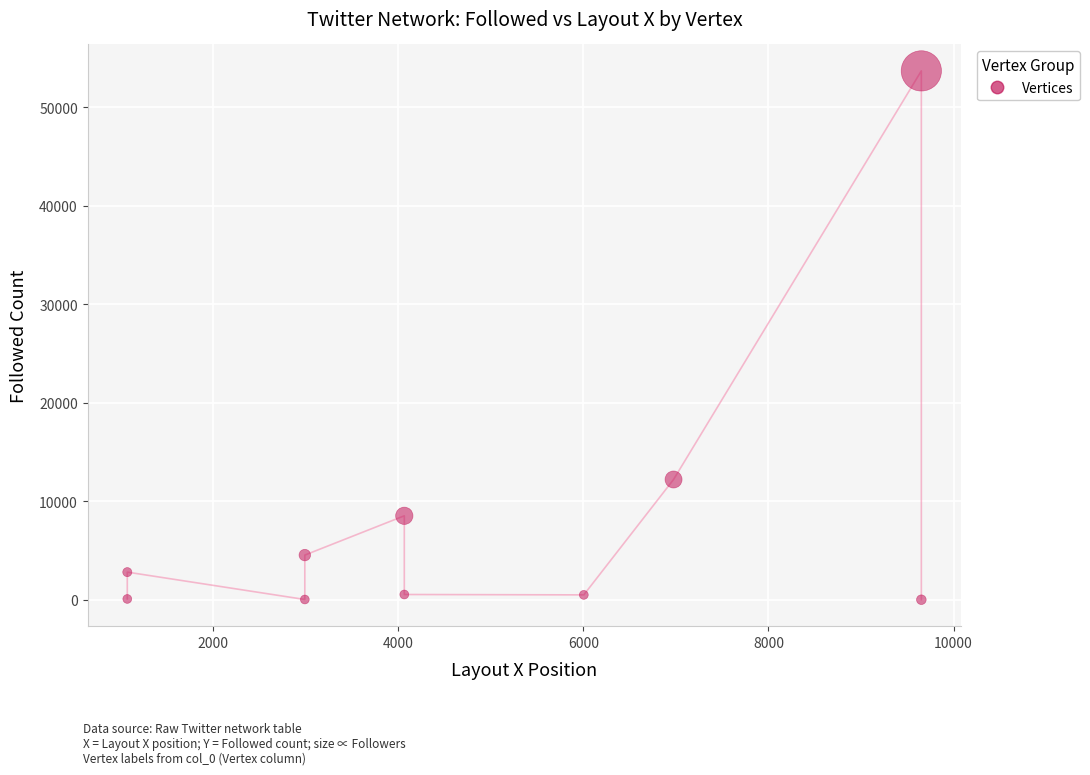

What Y value in the scatter plot is closest to 26850?

12208